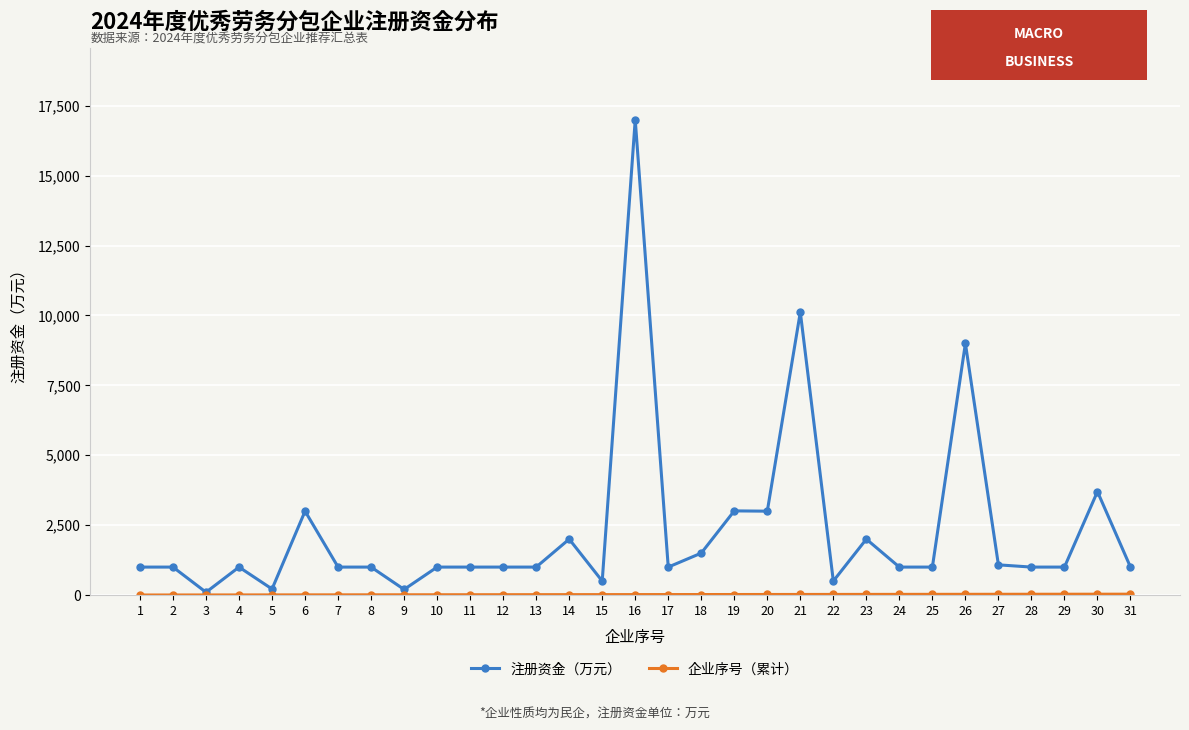

The value of 注册资金（万元） at 20 is 3000. True or false?

True